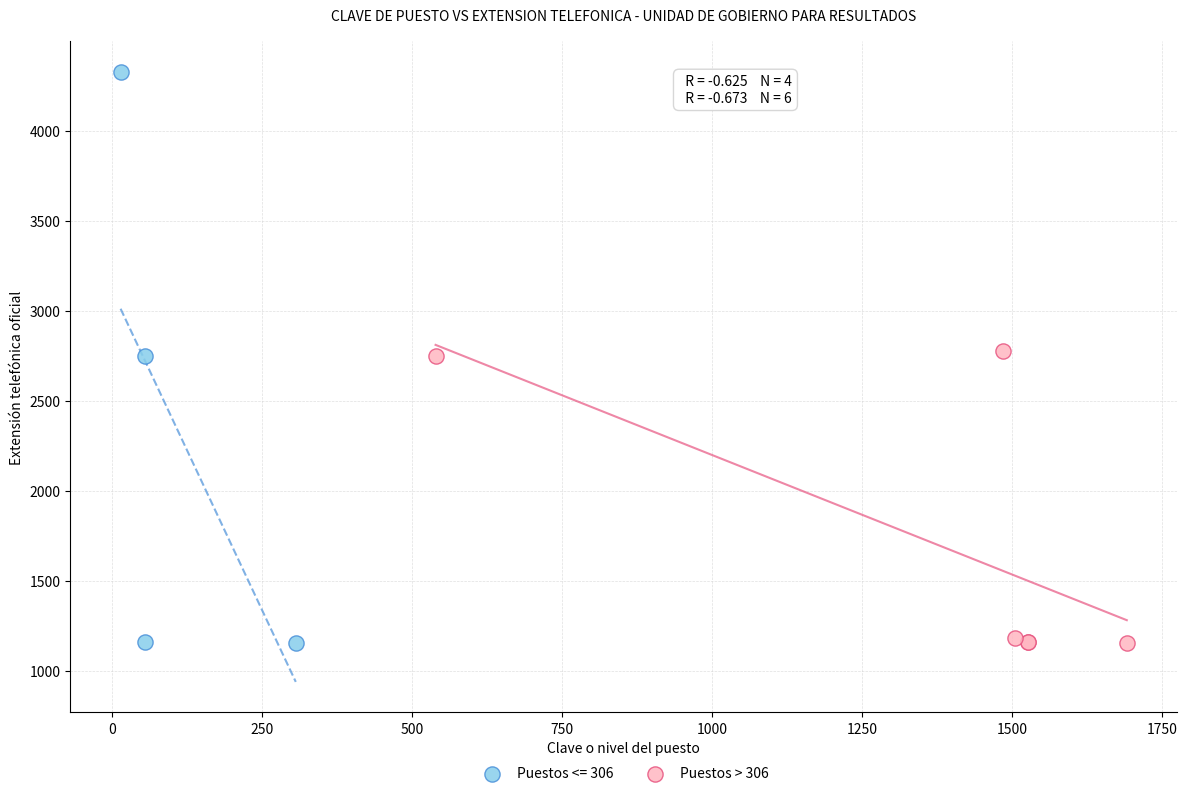

Which series has the widest spread of Y values?

Puestos <= 306